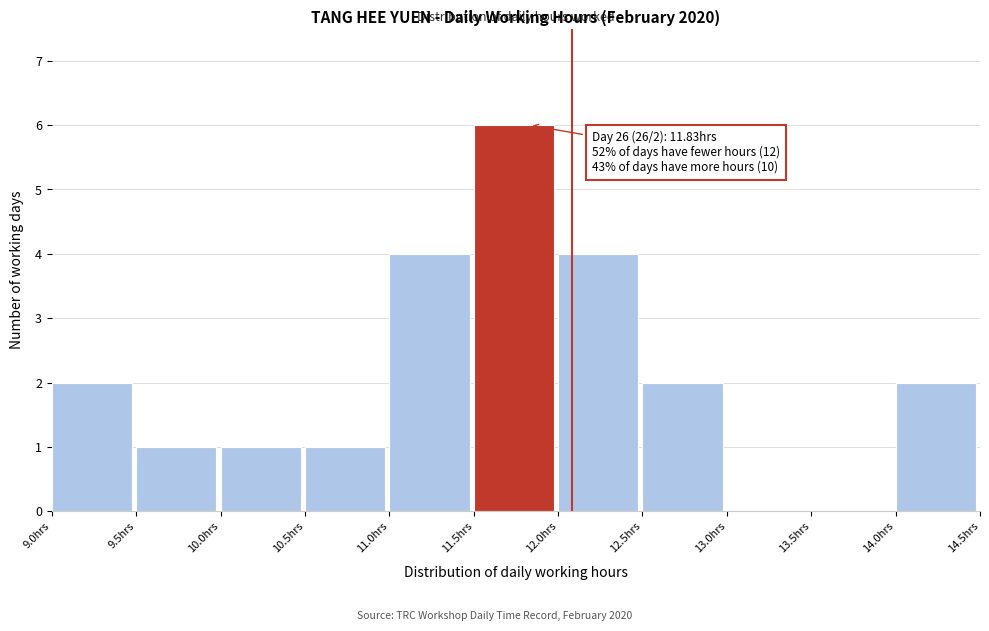

Over which range of the x-axis is the bar tallest?

11.5 to 12.0